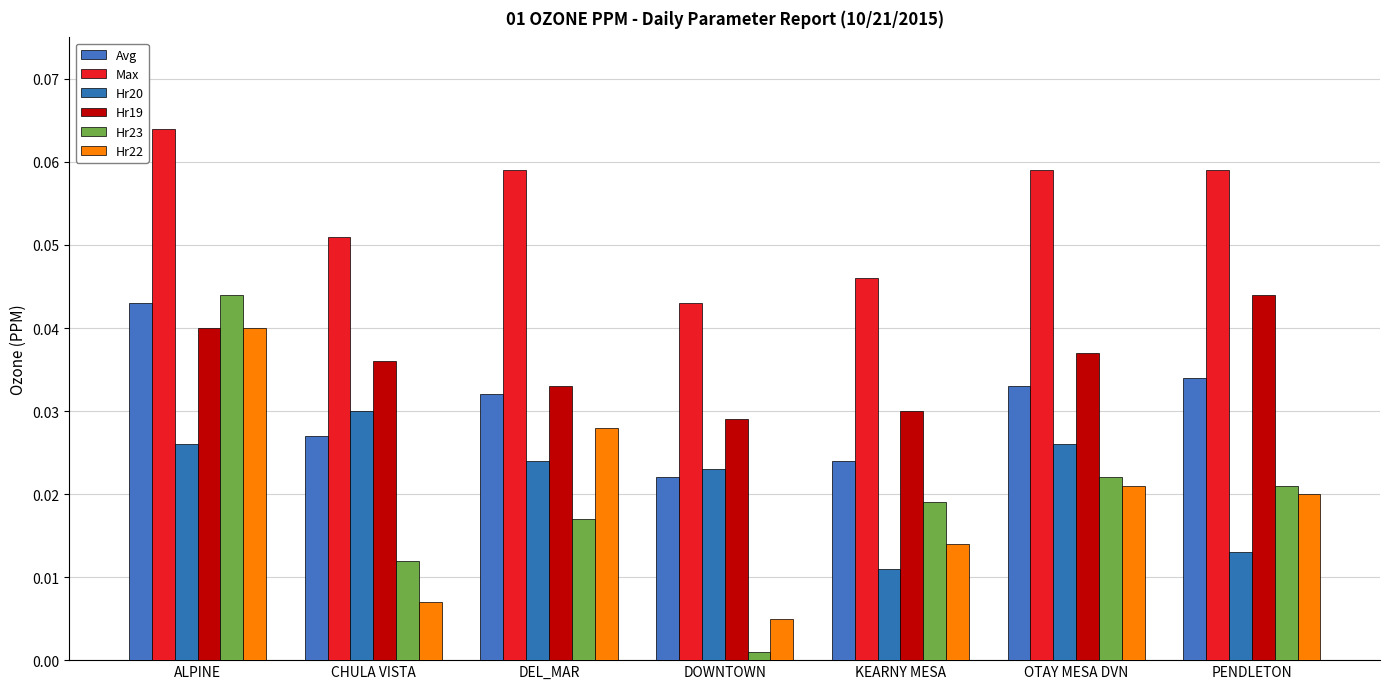

How many bars are there in each group?

6